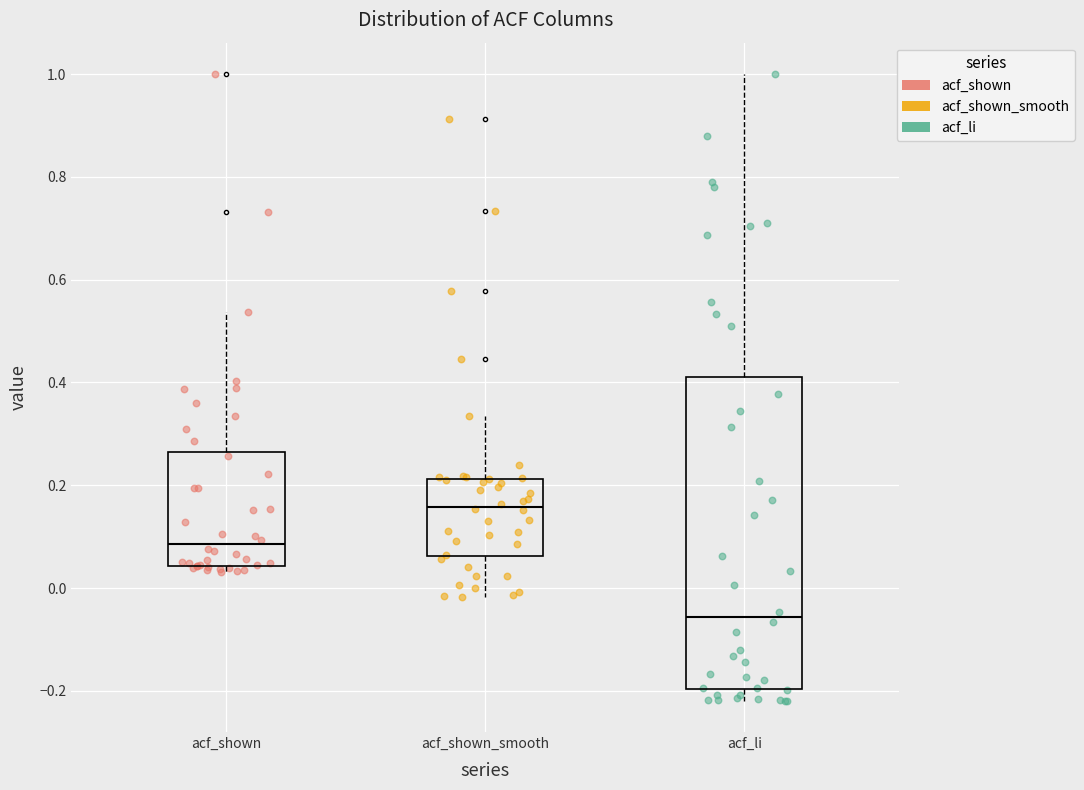

Reading left to right, transcribe this box plot: for each box, give where its median line is, the range the box spans, and where its two whiskers end, as read against the y-axis. The values are not printed on the chart, so give them approximately, as read against the axis.

acf_shown: median 0.08, box 0.04 to 0.26, whiskers 0.04 (just below the box's lower edge) to 0.54
acf_shown_smooth: median 0.16, box 0.06 to 0.22, whiskers -0.02 to 0.34
acf_li: median -0.06, box -0.20 to 0.42, whiskers -0.22 to 1.00